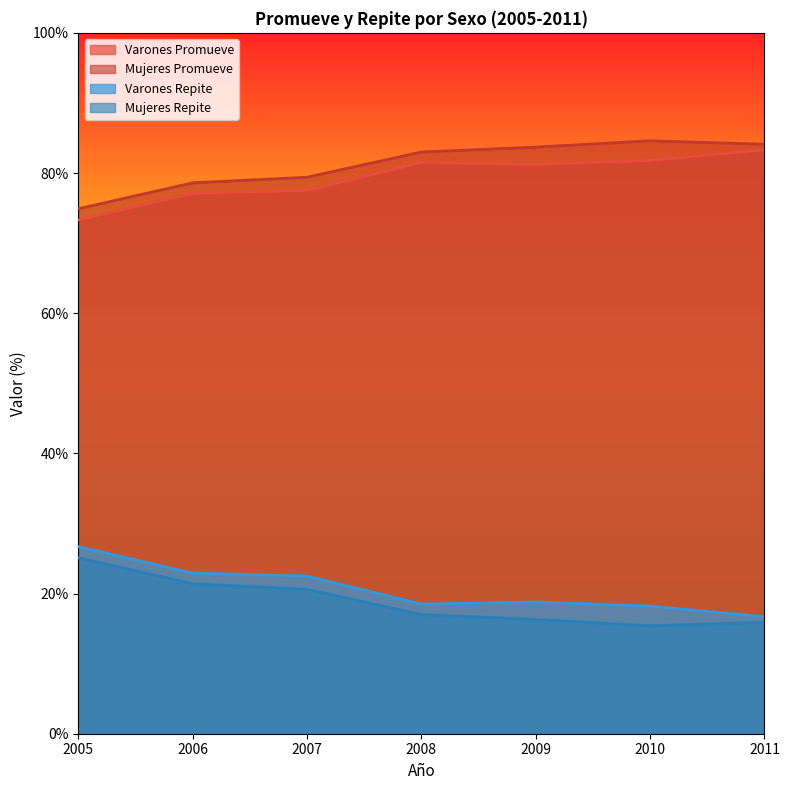

List the series in order of their peak value, highest first.

Mujeres Promueve, Varones Promueve, Varones Repite, Mujeres Repite